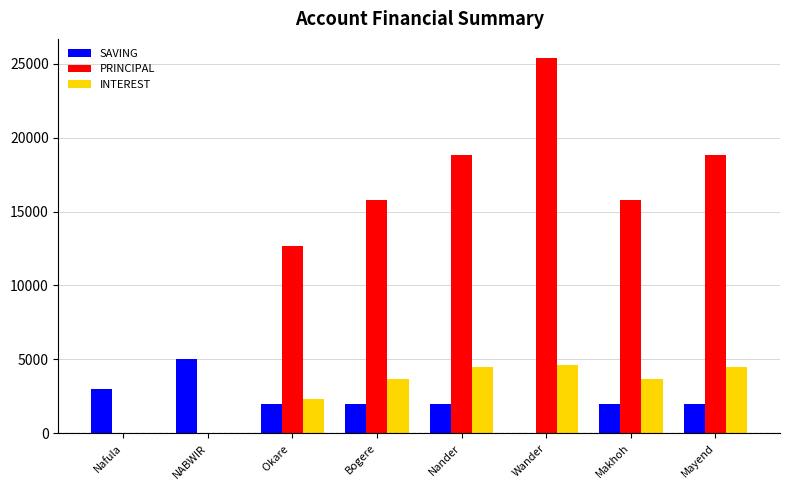

At which label does SAVING reach its peak?

NABWIR